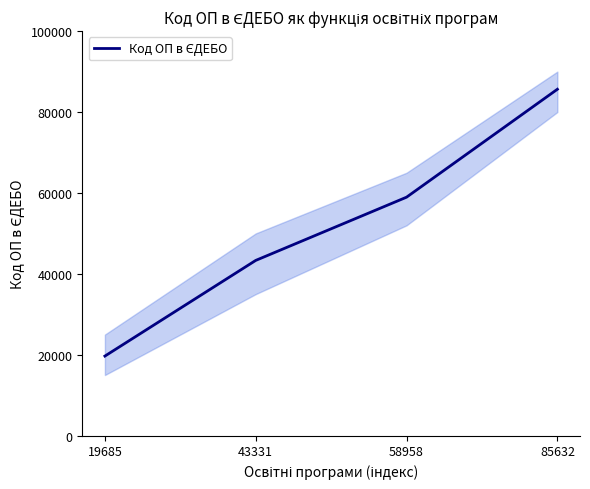

Which has a higher value, 58958 or 43331?

58958